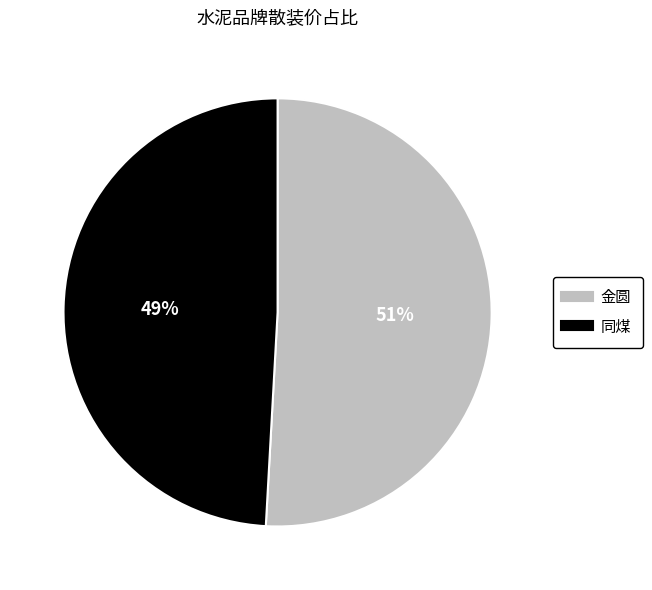

What is the largest slice in the pie chart?

金圆